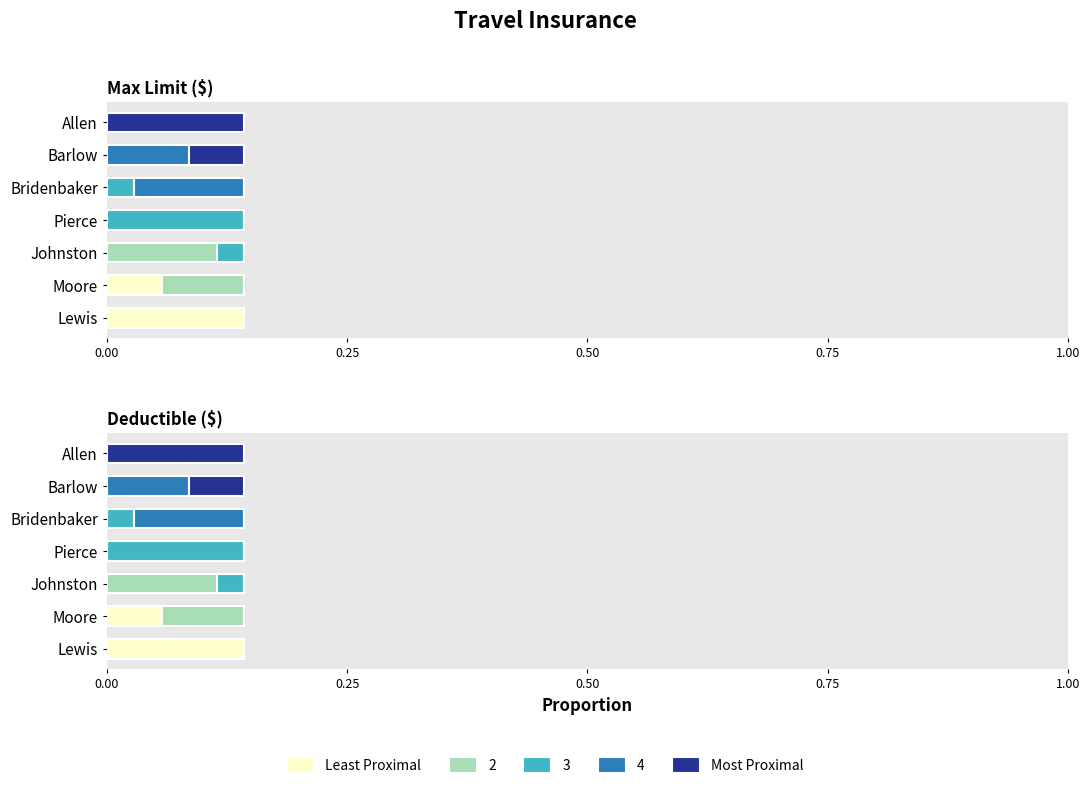

Which has a higher value, Bridenbaker or Moore?

Moore